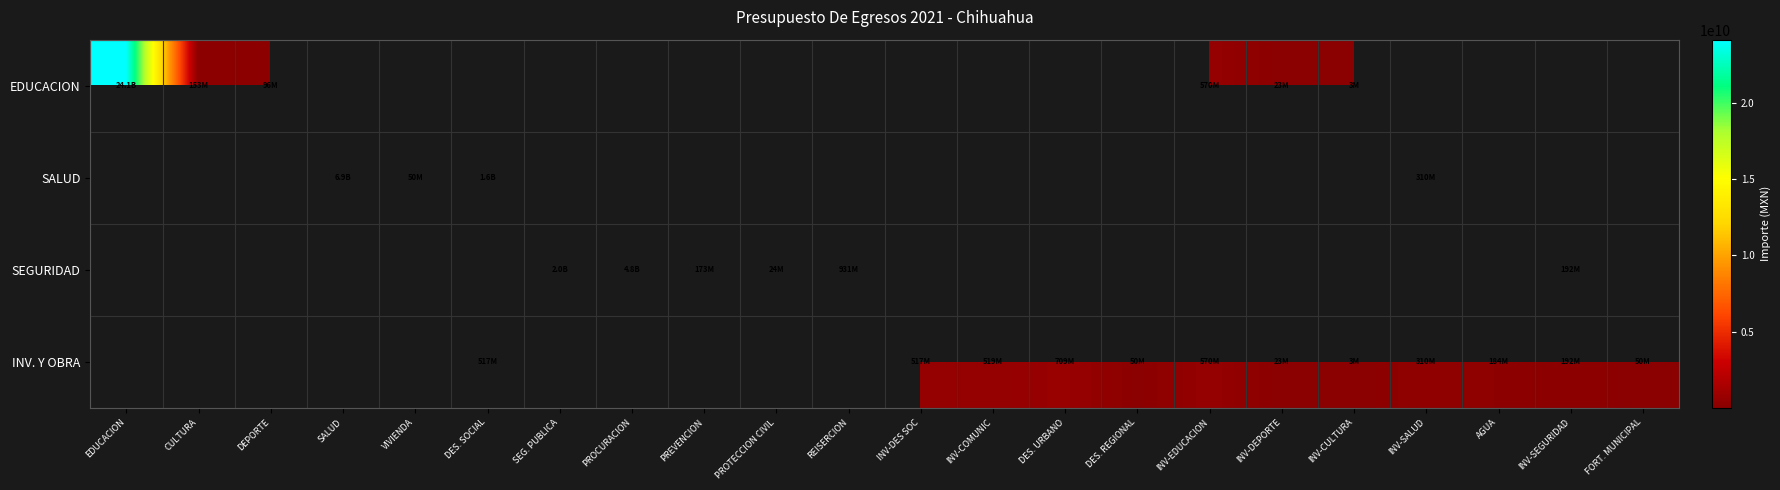

Count the number of categories in the chart.

22